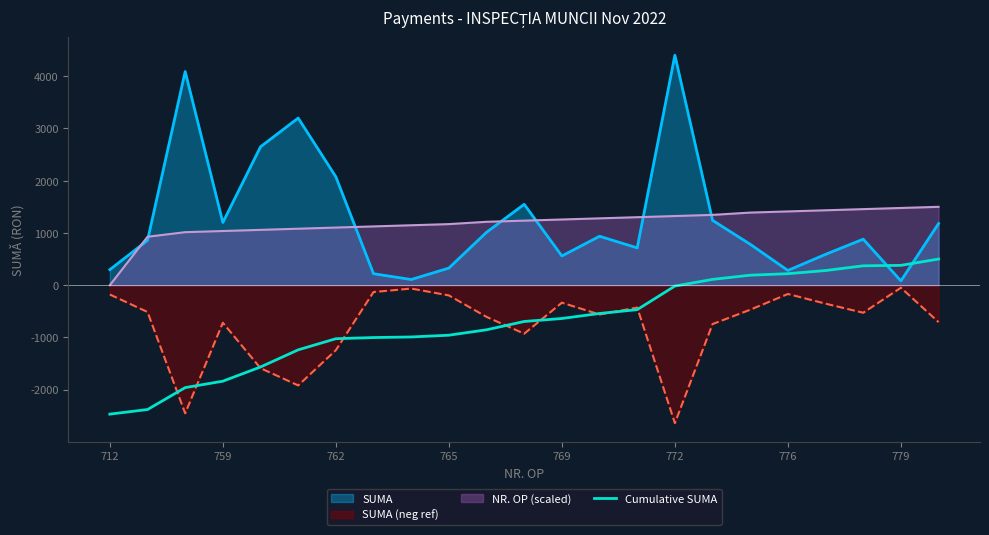

What is the total value across all series at 759?

-322.0